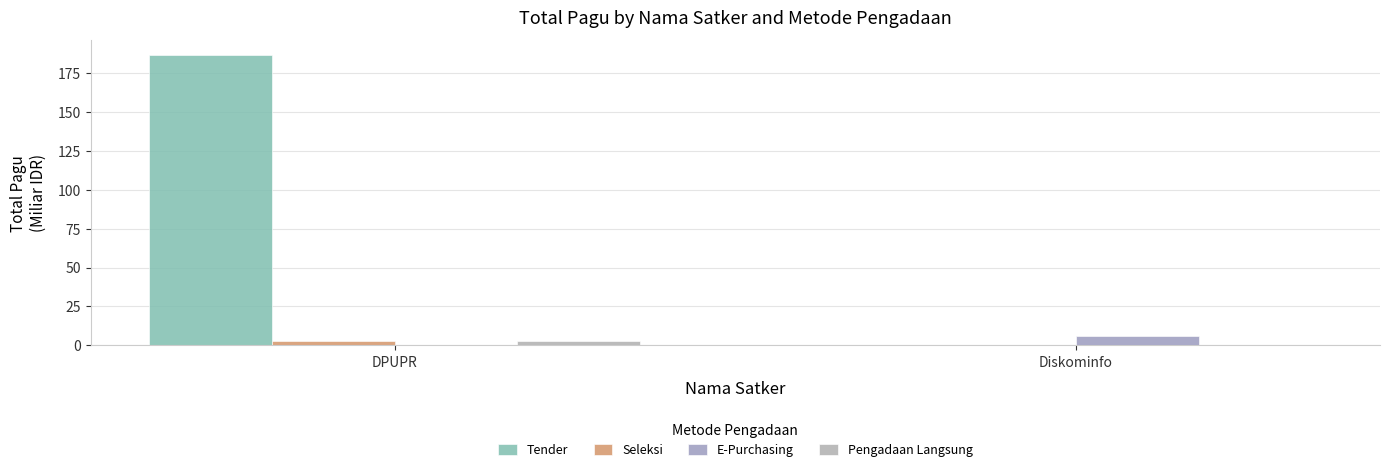

Count the number of categories in the chart.

2